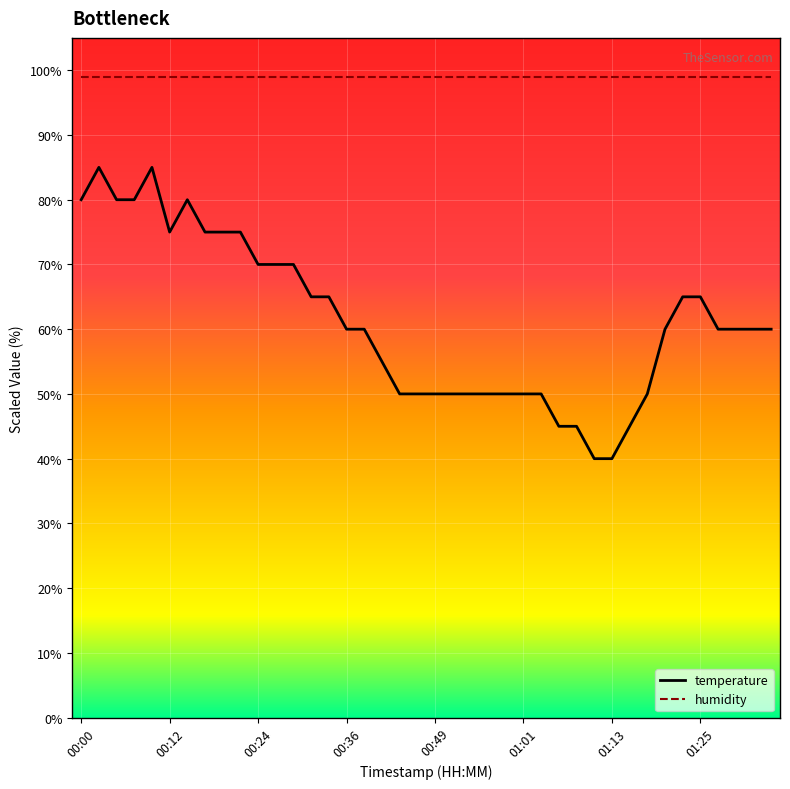

Which series has the widest spread of values?

temperature